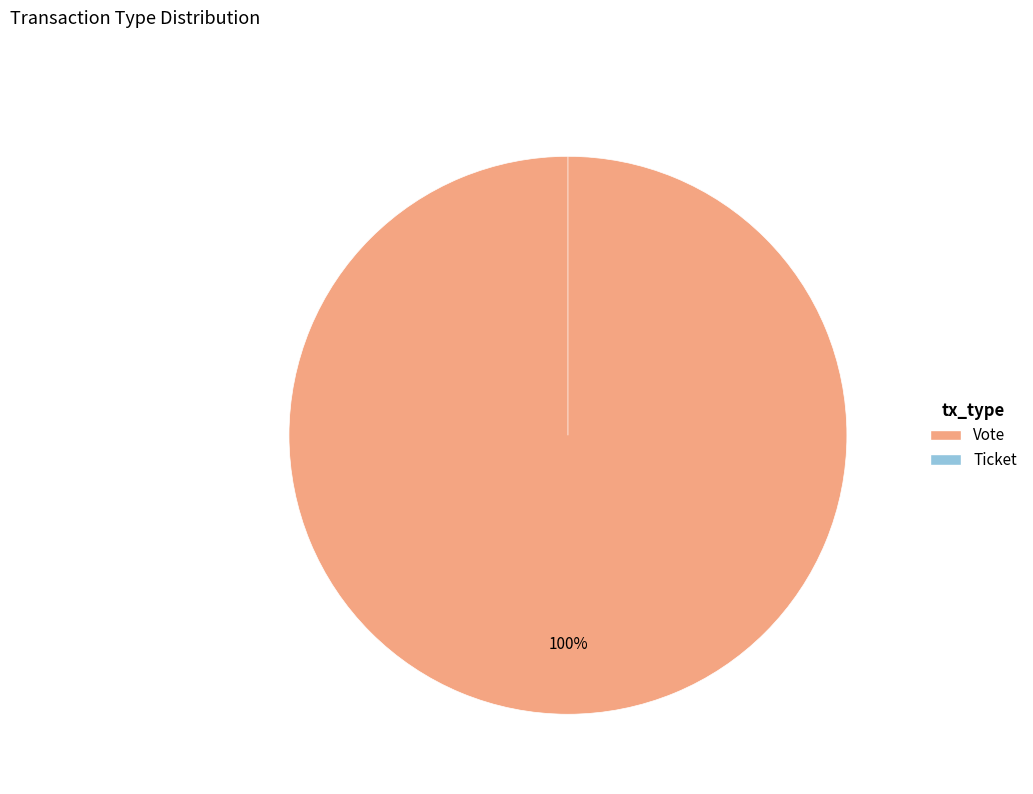

Rank the categories by value from highest to lowest.

Vote, Ticket